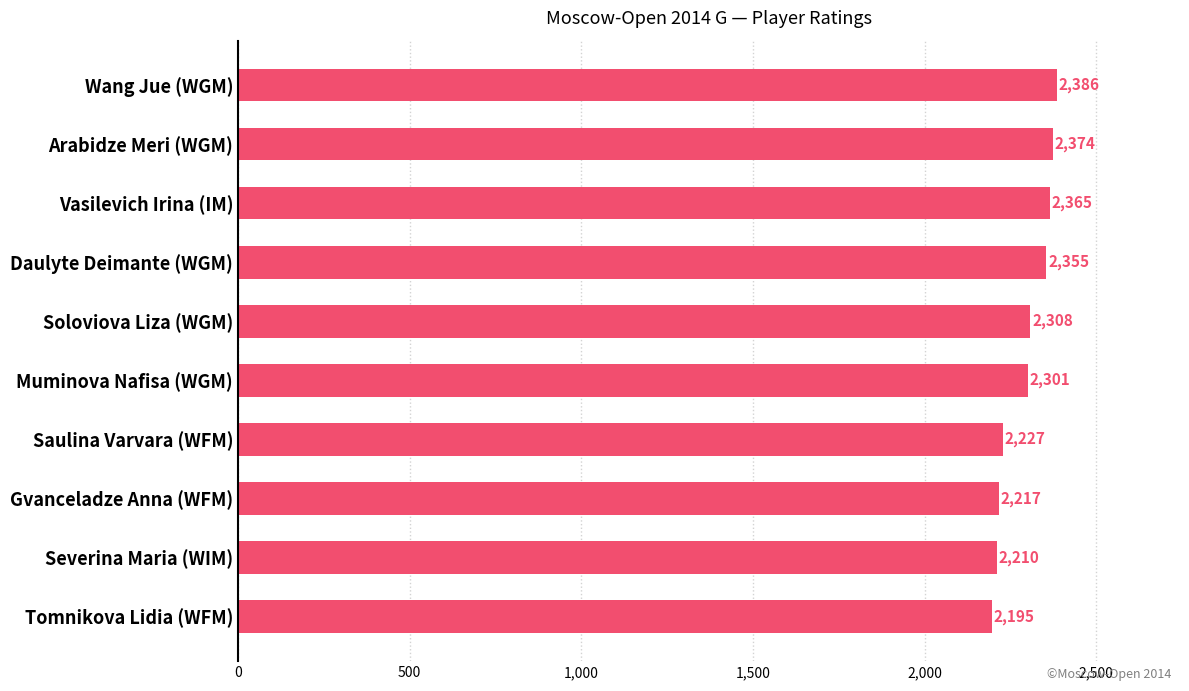

Reading top to bottom, extract all data points from this chart.

2386	2374	2365	2355	2308	2301	2227	2217	2210	2195